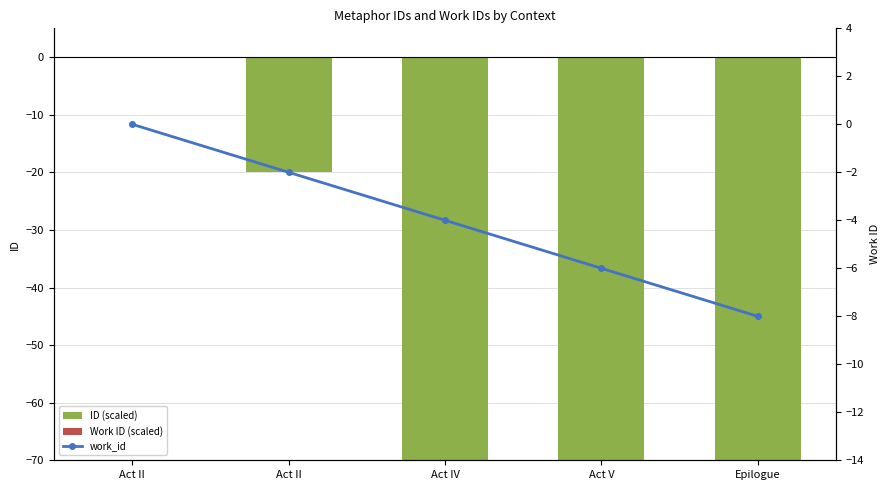

Is it true that ID (scaled) equals -9 at Act II?

False